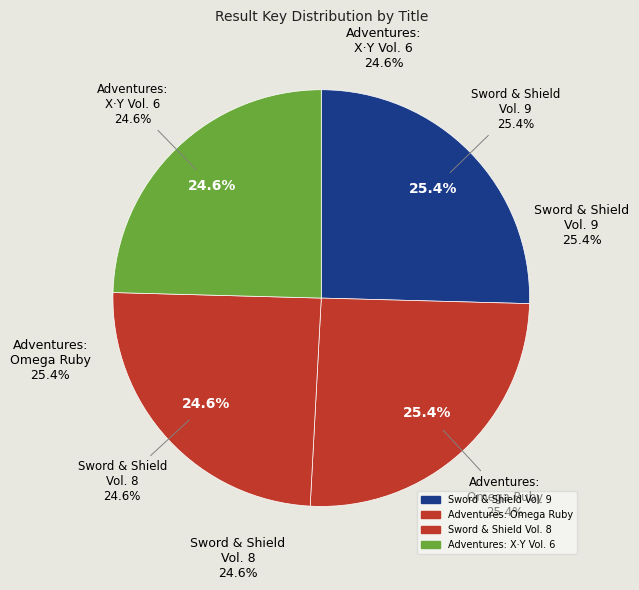

Does Pokémon Adventures: X·Y, Vol. 6 account for over 50% of the chart?

No